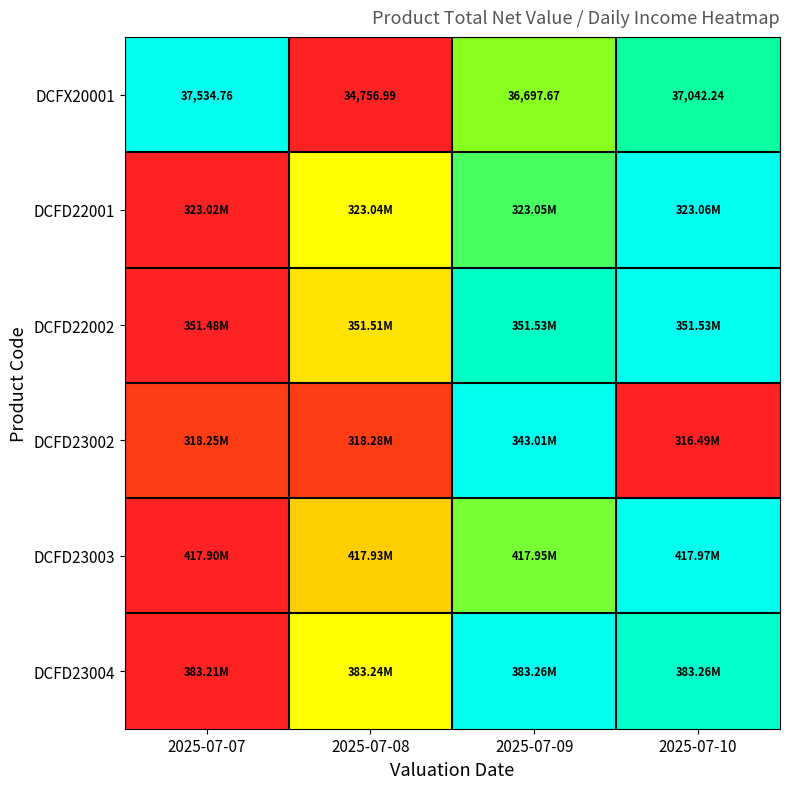

Count the number of data series in this chart.

6